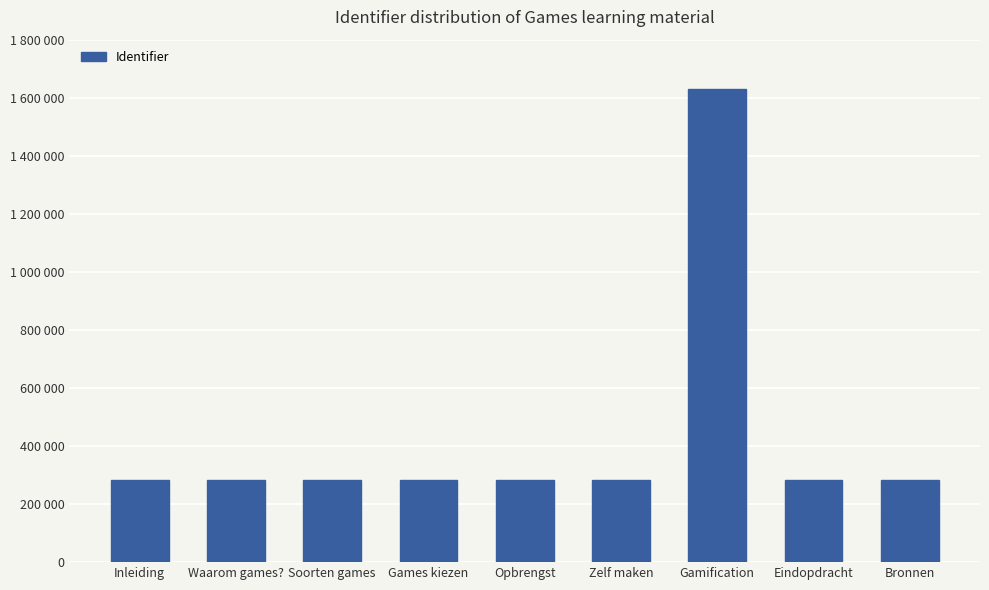

Are the bars horizontal?

No